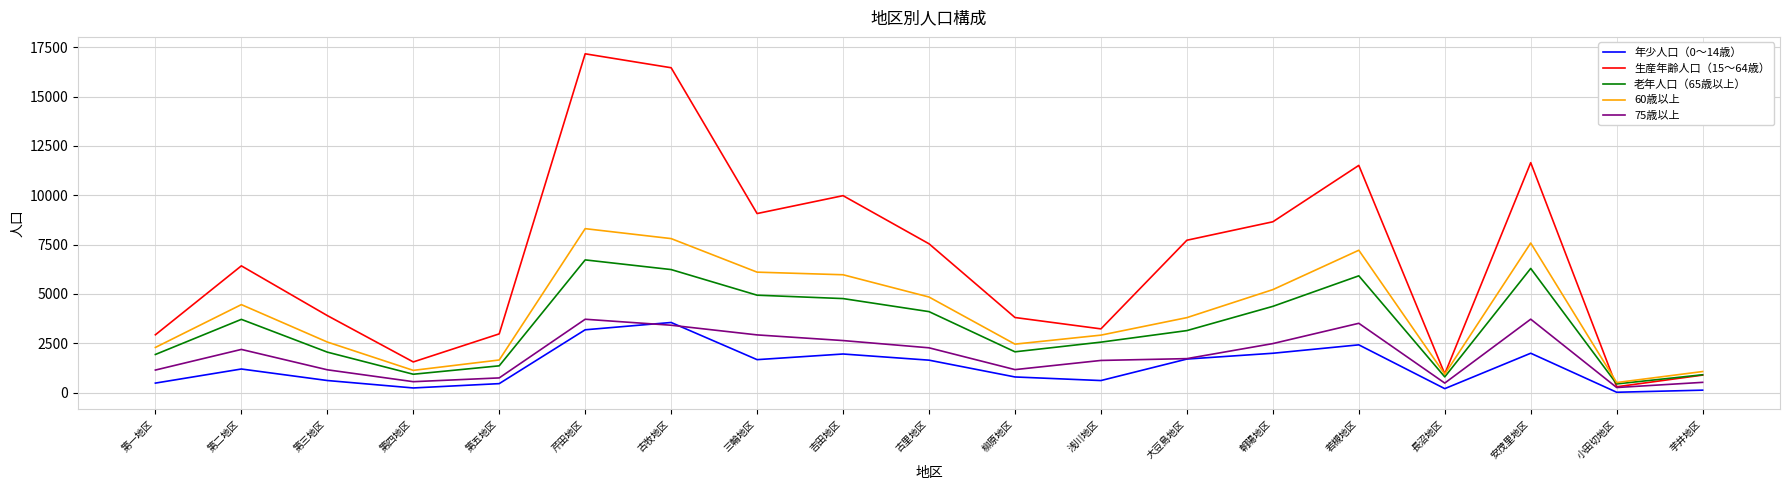

What is the average value of the 60歳以上 series?

4042